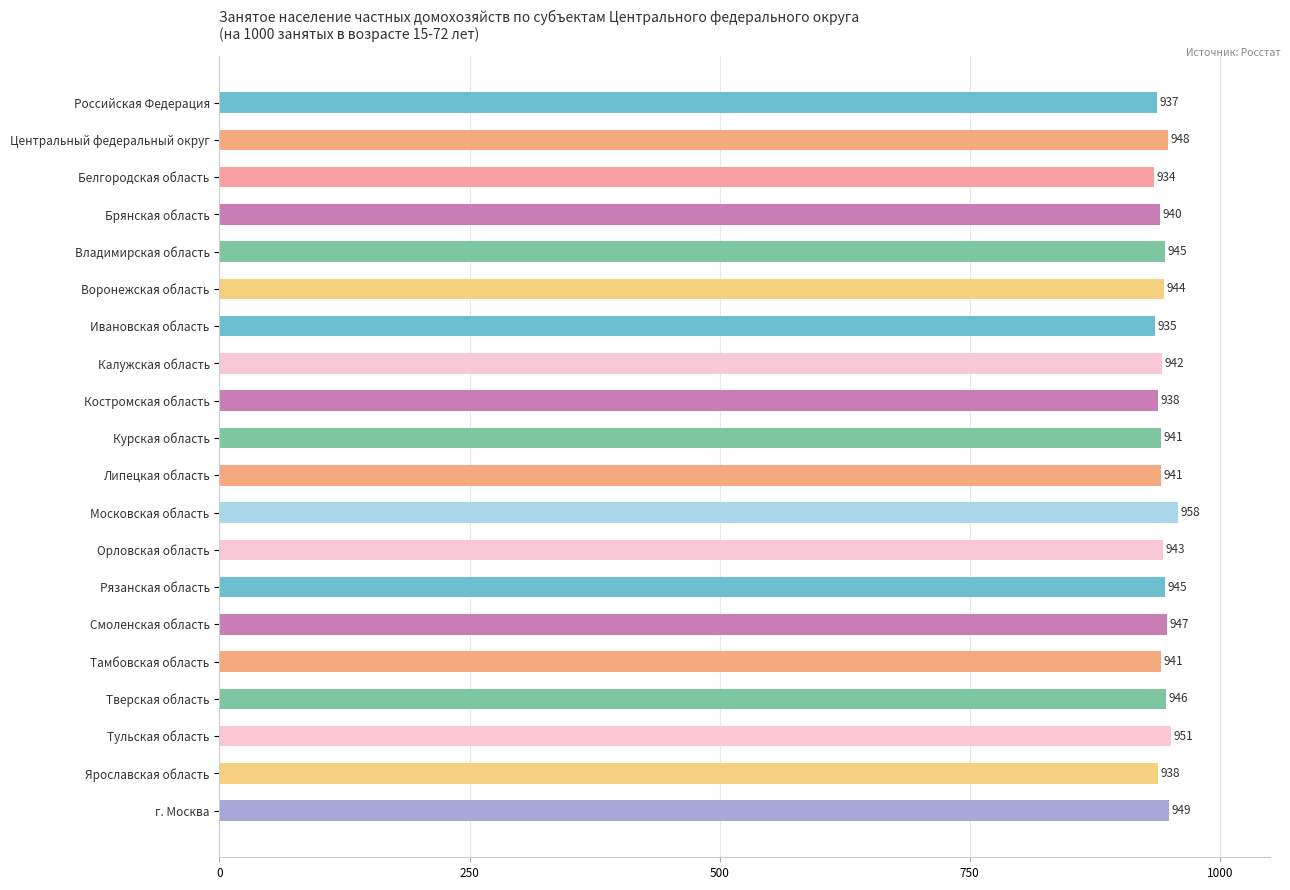

How many categories are shown in the chart?

20